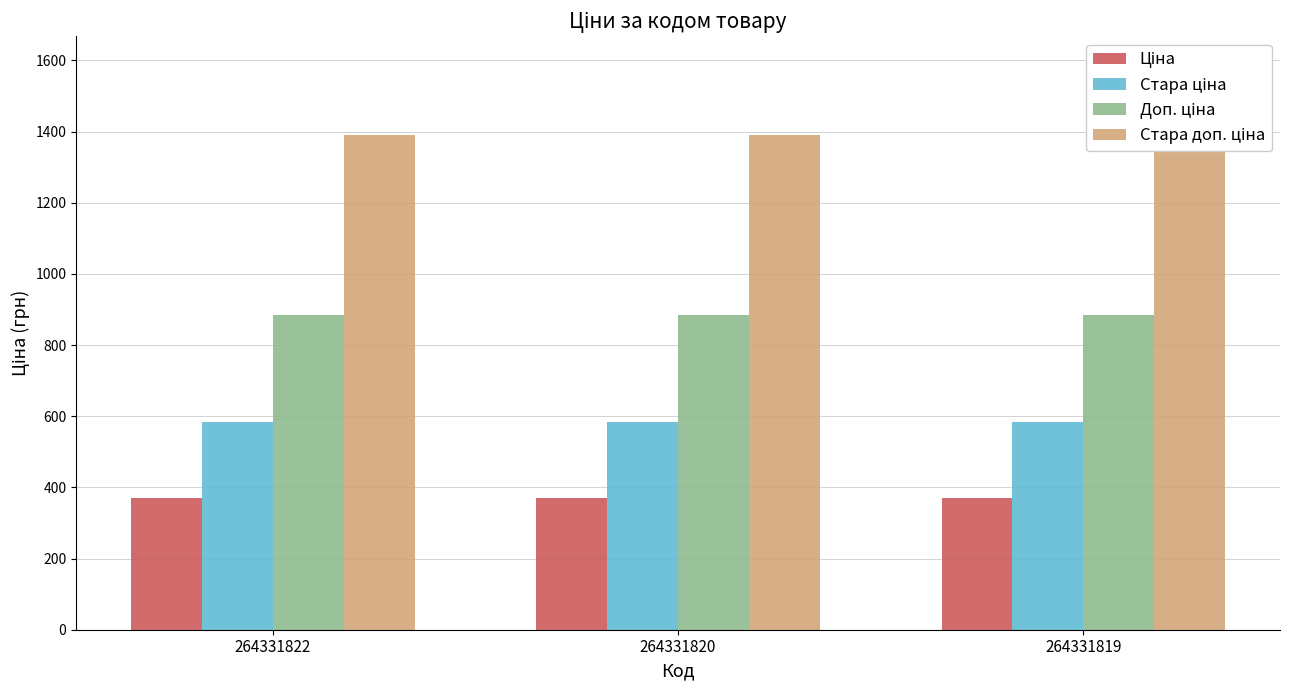

What is the average value of the Ціна series?

371.4